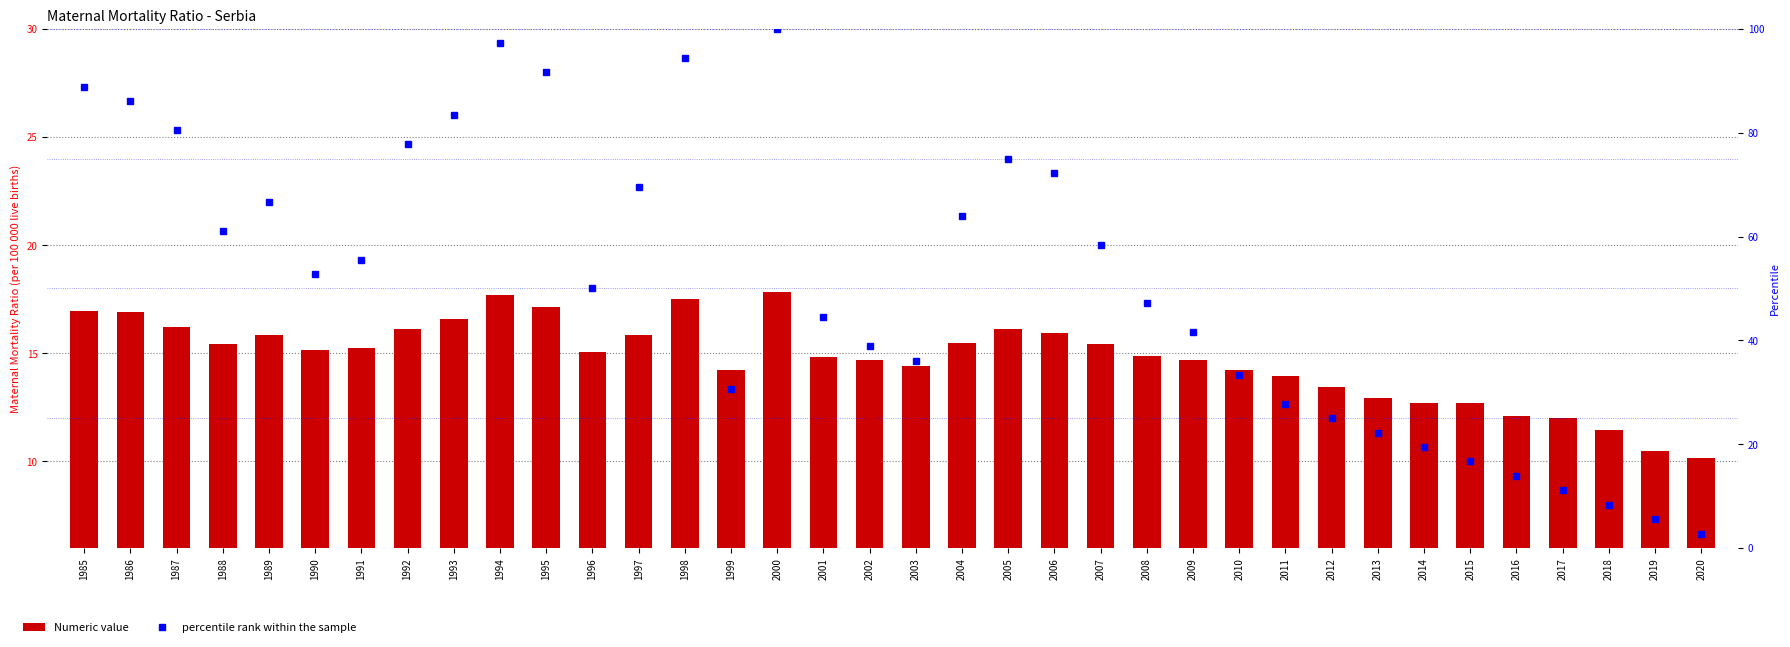

What is the value of the percentile rank within the sample bar at the 20th from the left?

63.9